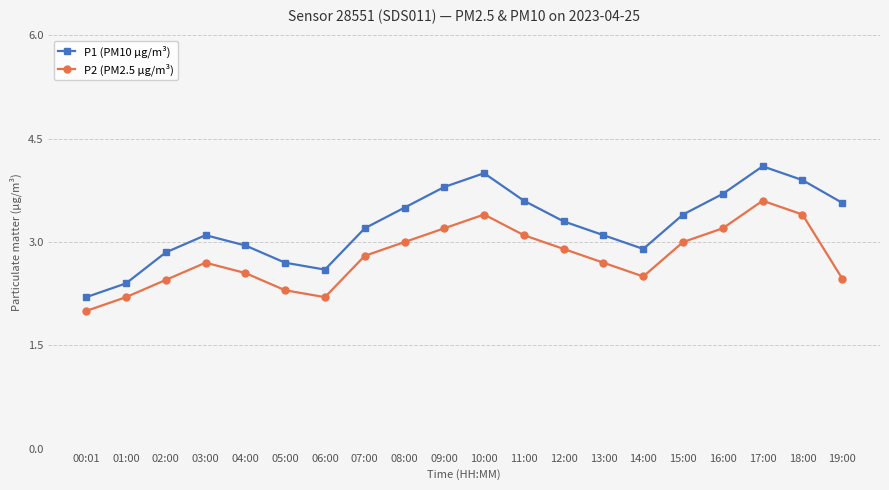

What value does the P1 (PM10 µg/m³) series have at 00:01?

2.2